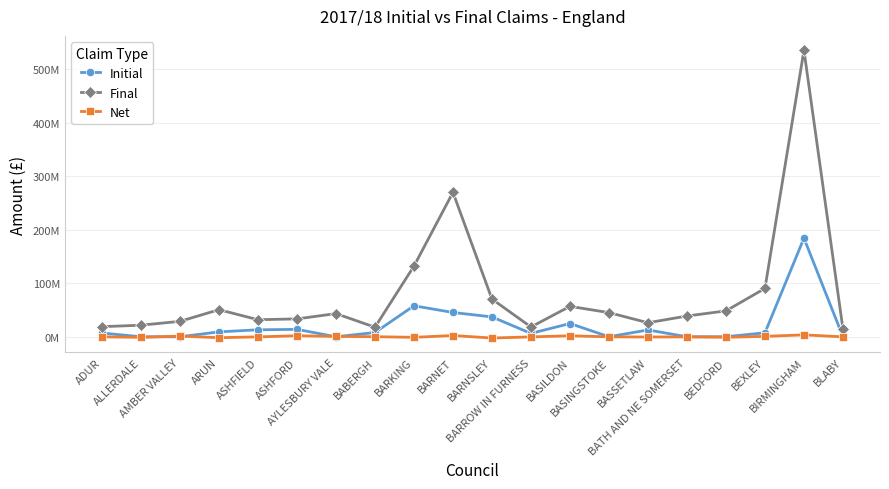

Is the value of Initial at BLABY greater than the value of Final at AMBER VALLEY?

No